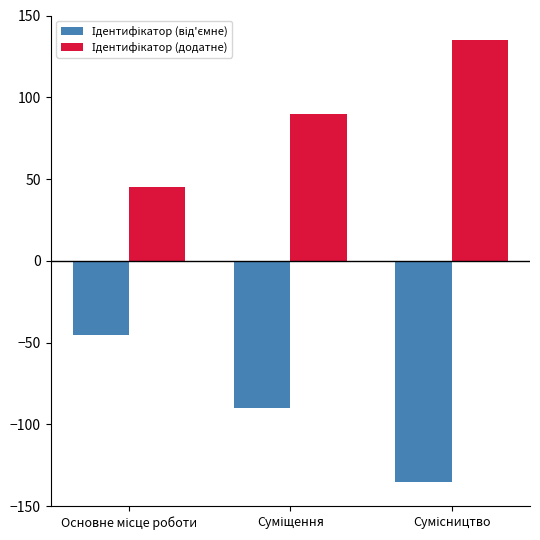

What is the maximum value shown in the chart?

135